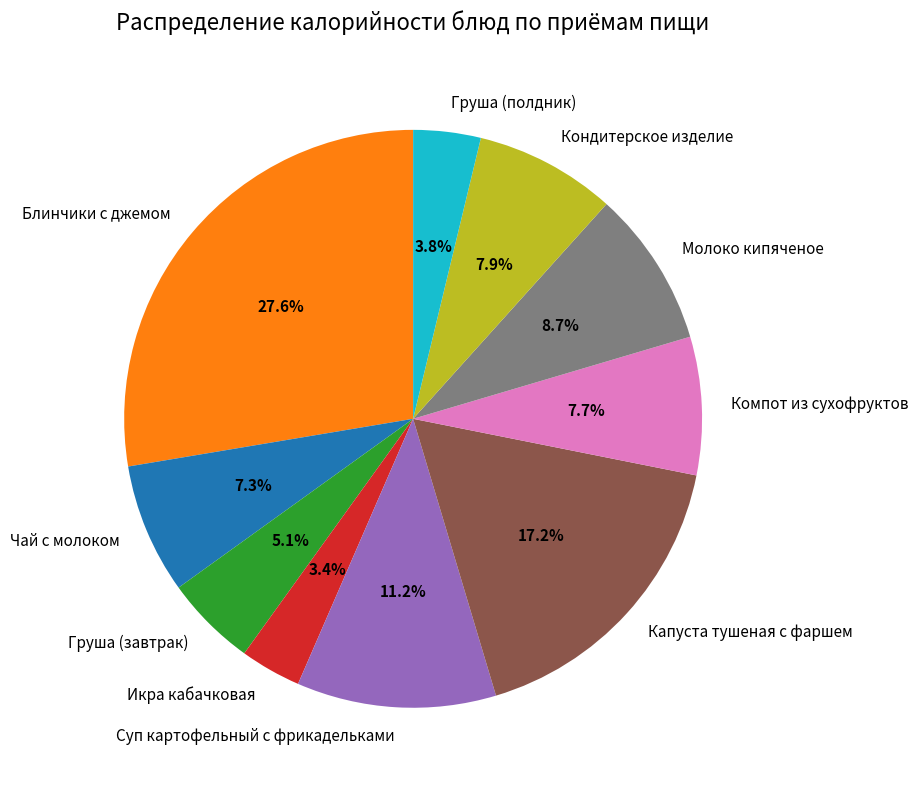

What percentage do Компот из сухофруктов and Суп картофельный с фрикадельками together represent?

18.9%